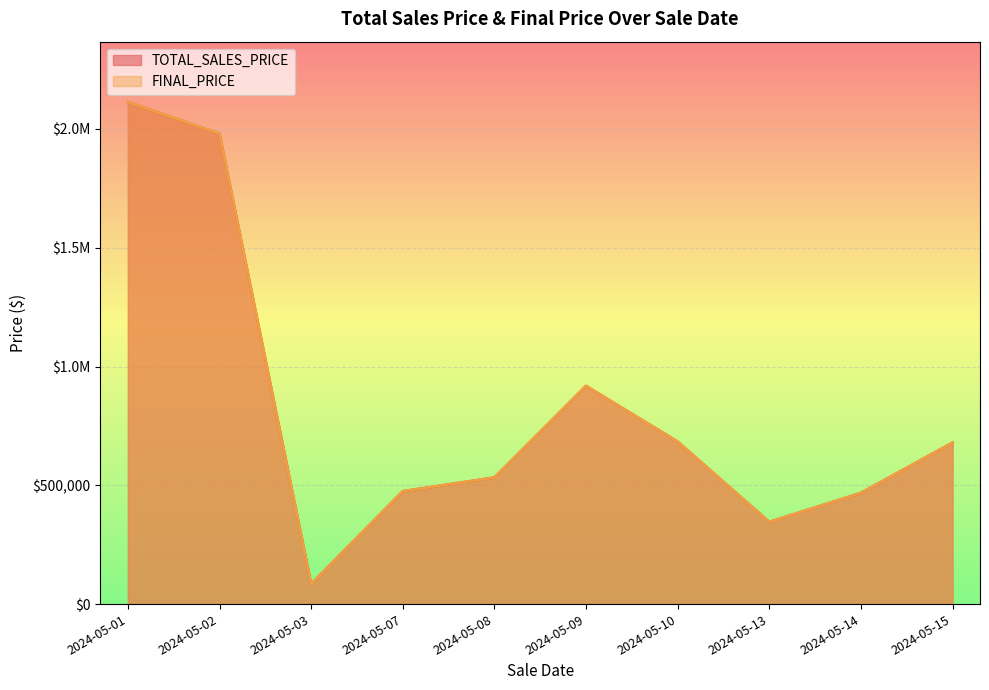

The value of TOTAL_SALES_PRICE at 2024-05-09 is 765770. True or false?

False